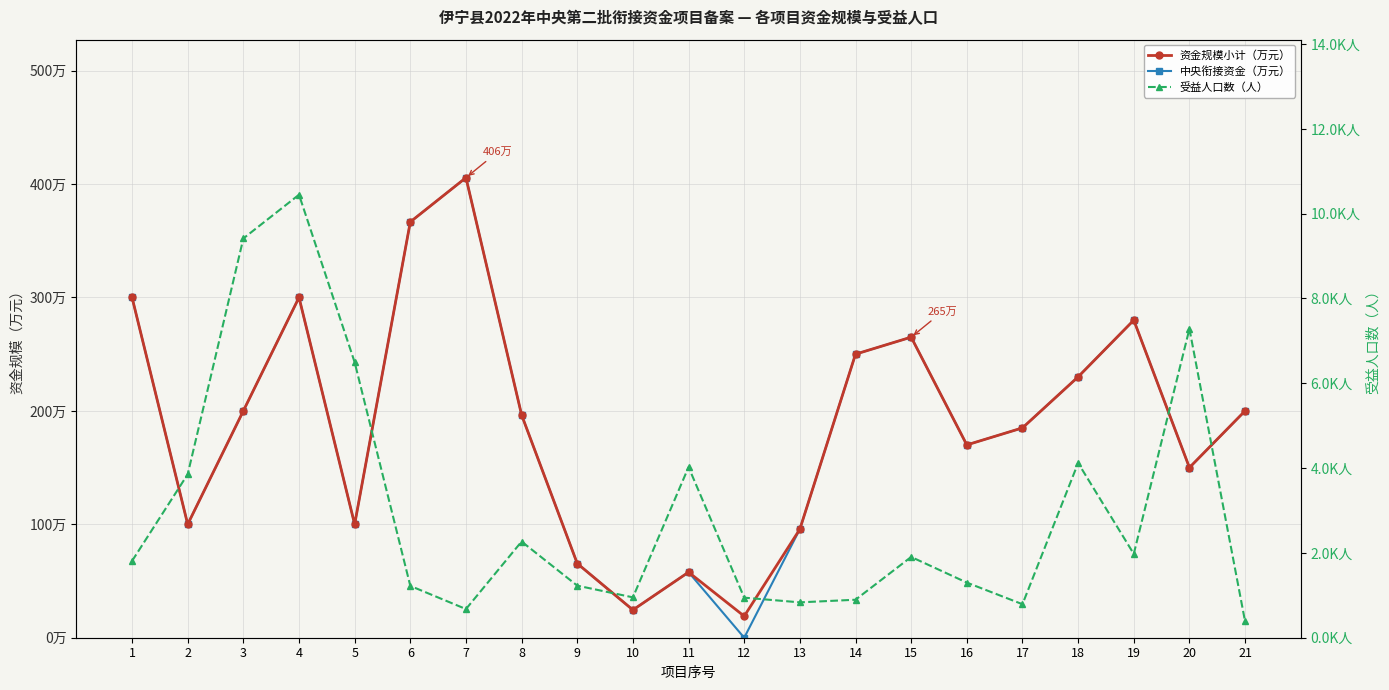

What is the approximate value of 资金规模小计（万元） at 12?

19.0